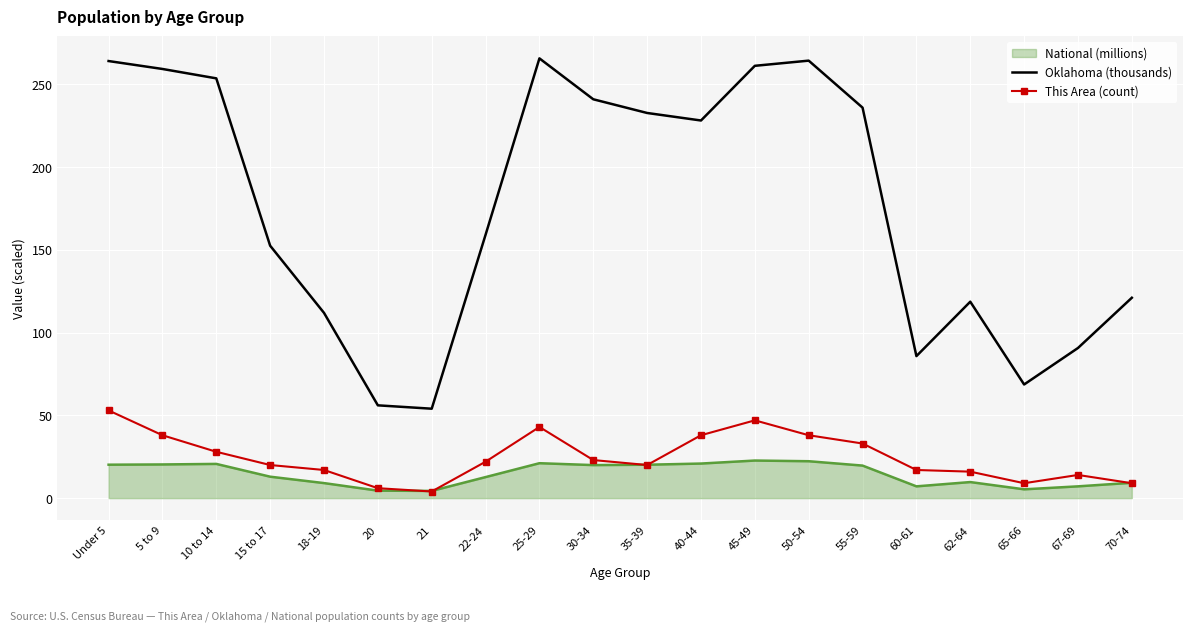

What position from the right is 50-54?

7